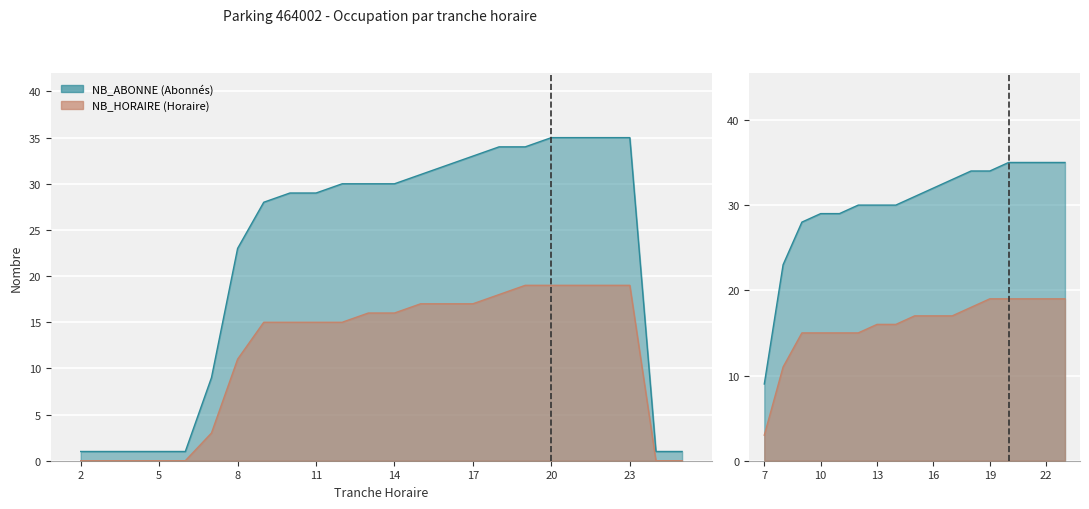

True or false: NB_ABONNE has more than 1 points higher than both neighbors.

False